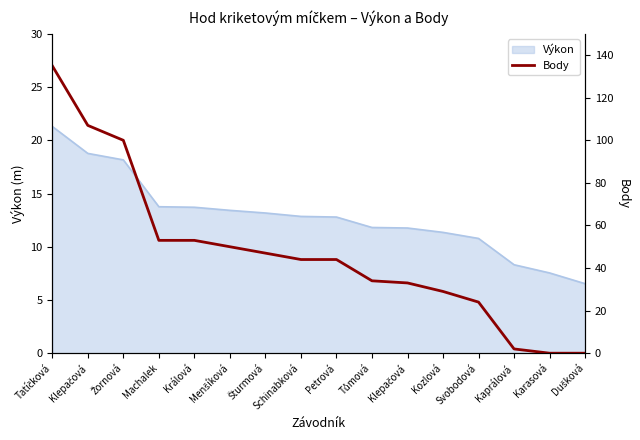

At which category does the chart reach its minimum across all series?

Karasová